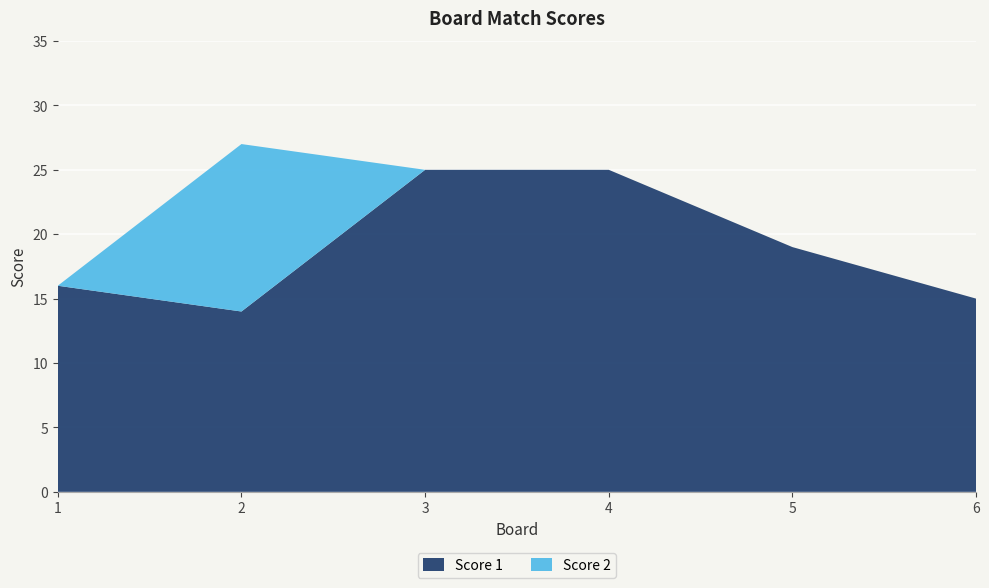

Reading right to left, transcribe all the data shown in this chart.

Score 1: 6=15	5=19	4=25	3=25	2=14	1=16
Score 2: 6=0	5=0	4=0	3=0	2=13	1=0